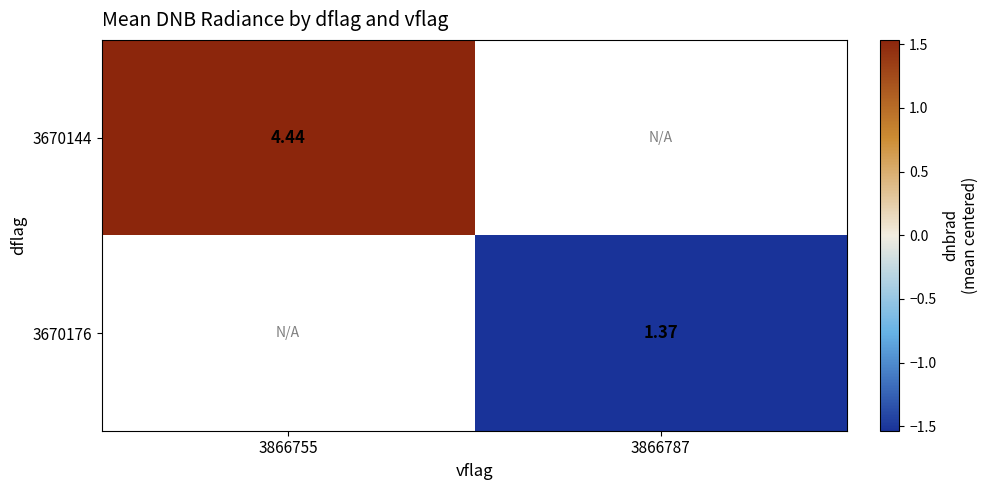

True or false: 3670176 has a value of -2.3 at 3866787.

False